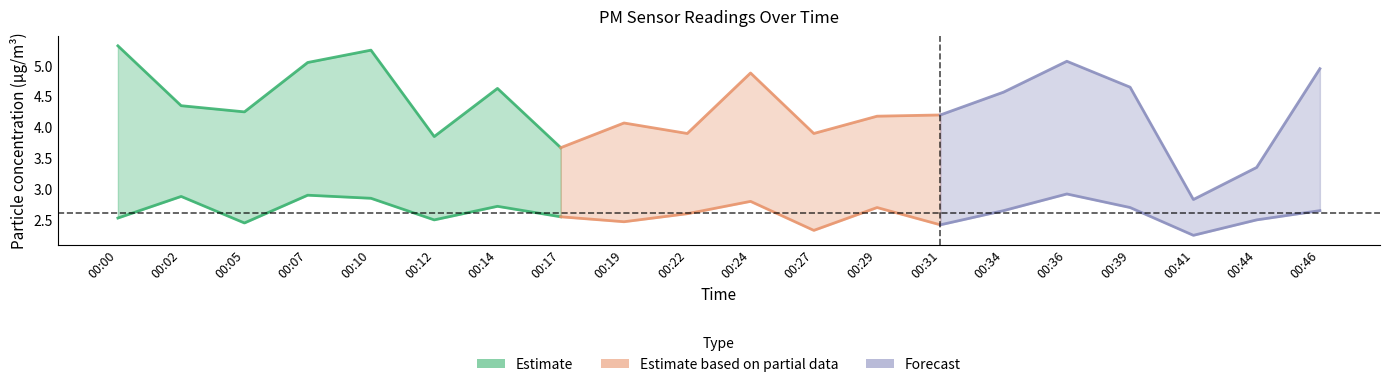

Reading right to left, what are all the values shown in this chart?

P1: 5.0	3.4	2.8	4.7	5.1	4.6	4.2	4.2	3.9	4.9	3.9	4.1	3.7	4.6	3.9	5.2	5.0	4.2	4.3	5.3
P2: 2.6	2.5	2.2	2.7	2.9	2.6	2.4	2.7	2.3	2.8	2.6	2.5	2.5	2.7	2.5	2.9	2.9	2.5	2.9	2.5